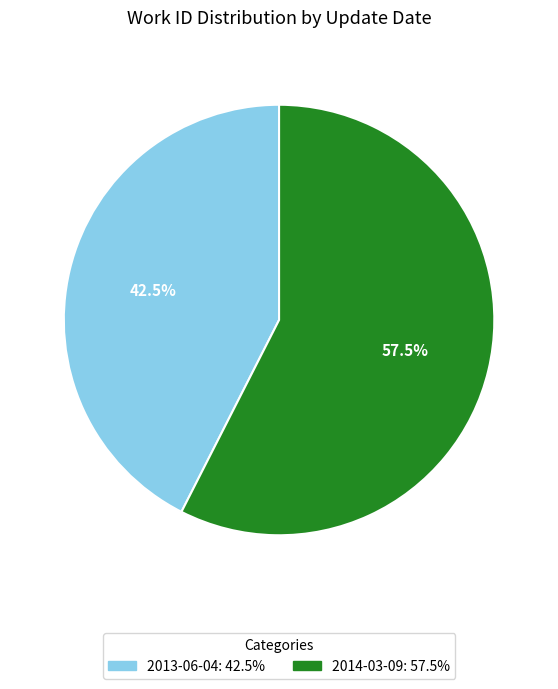

Is 2013-06-04 the majority of the pie?

No